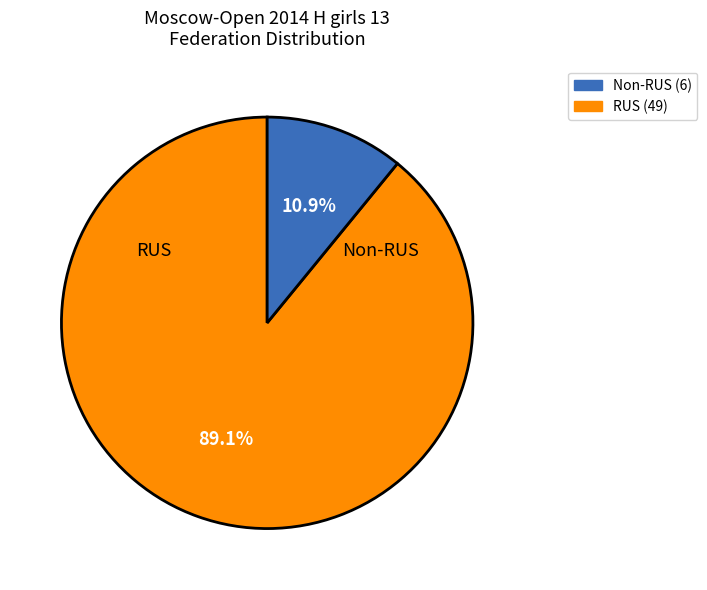

Is there any slice that represents more than half of the pie?

Yes